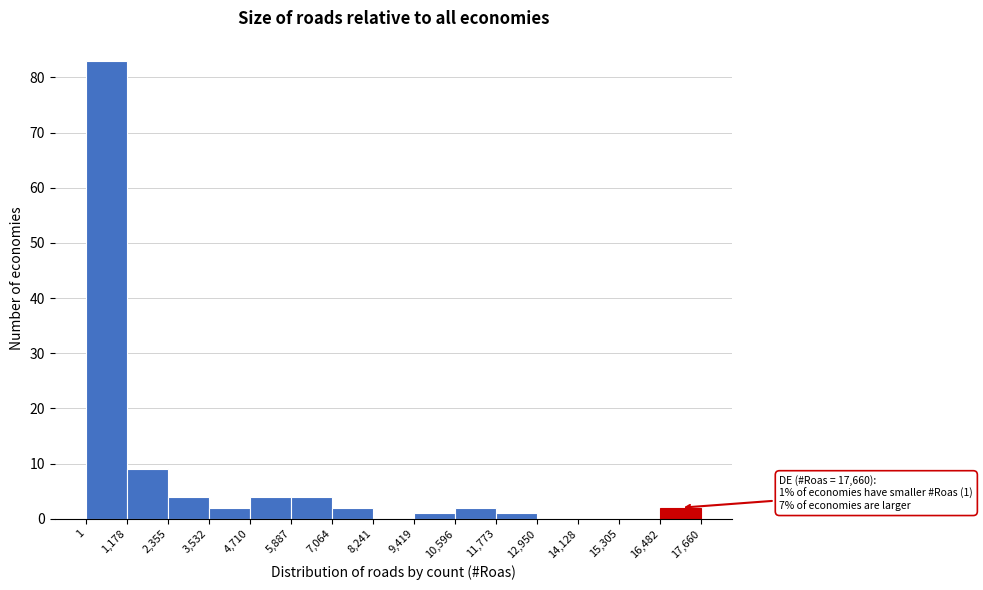

Which range on the x-axis has the tallest bar?

1 to 1,178